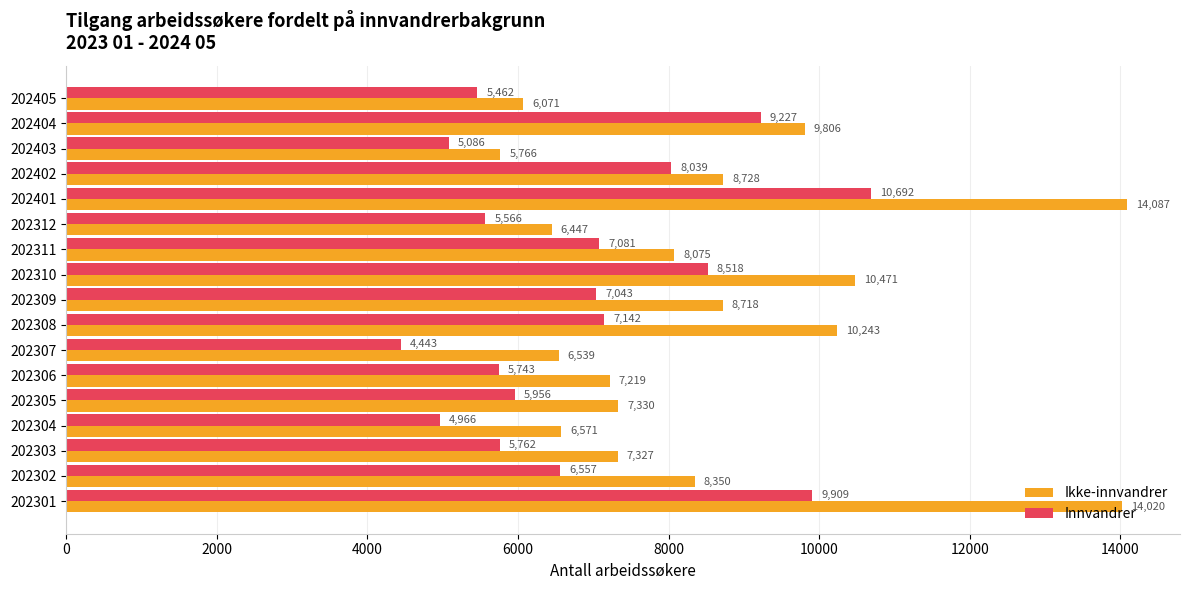

Read the Ikke-innvandrer value at 202312, to the nearest 10.

6450